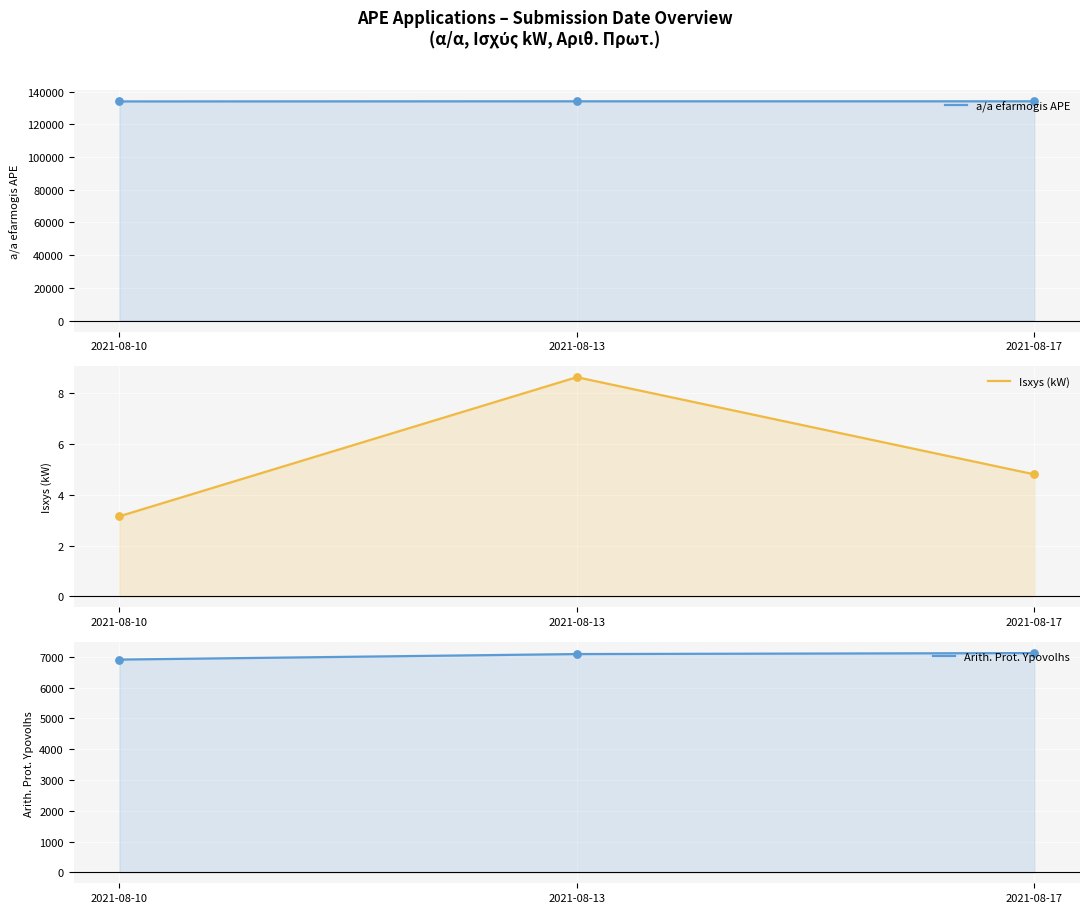

What are all the series names shown in the legend?

a/a efarmogis APE, Isxys (kW), Arith. Prot. Ypovolhs